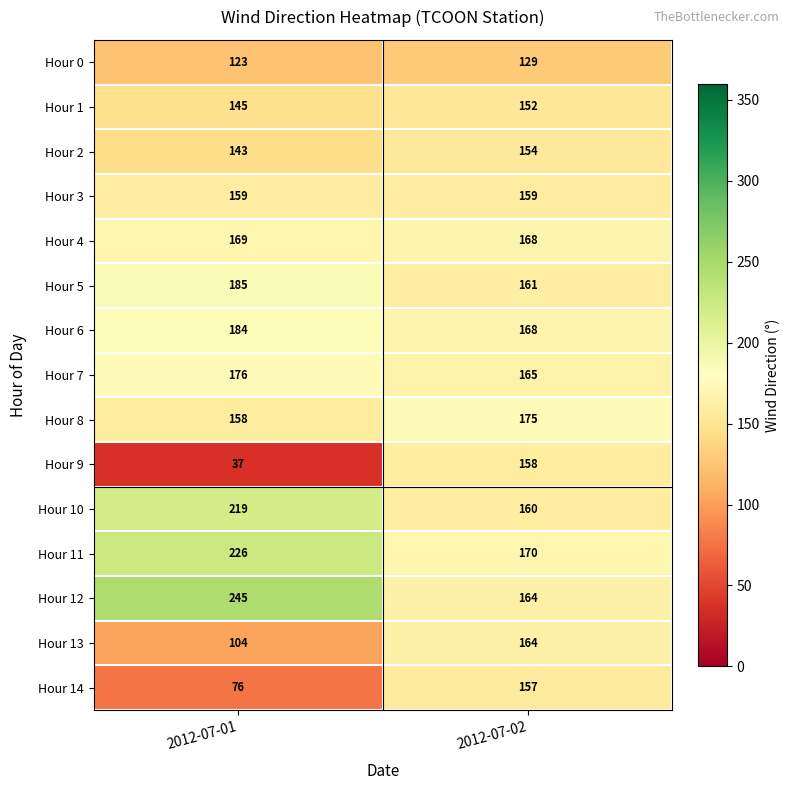

At how many categories does at least one series exceed 151?

2